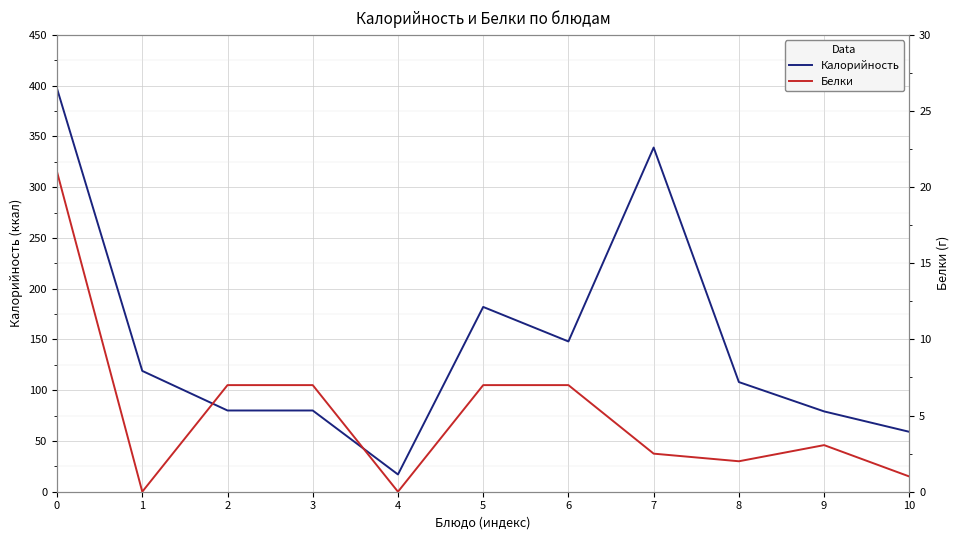

What is the greatest value displayed?

397.0